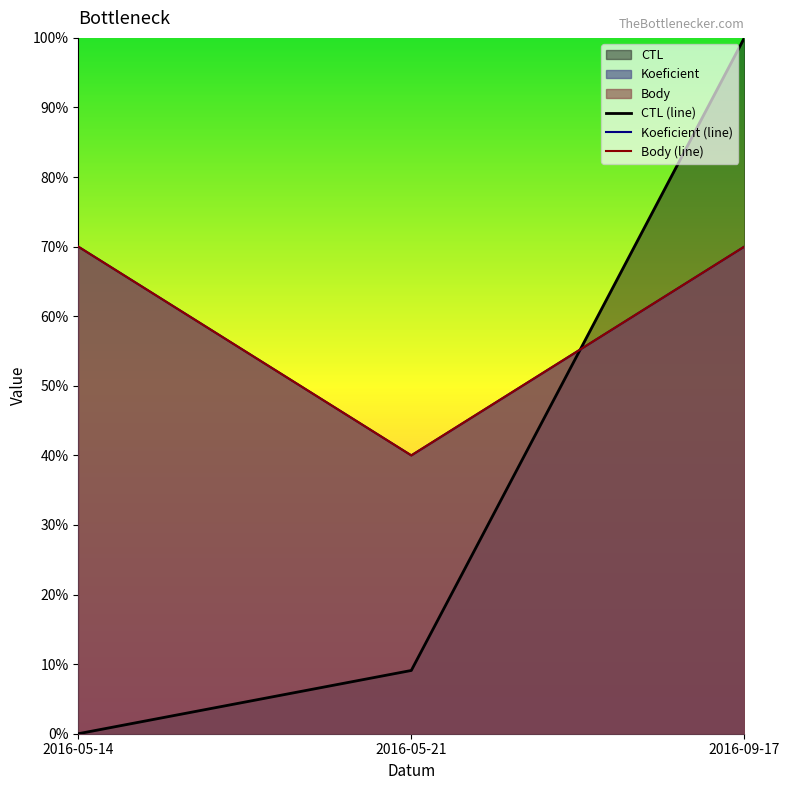

Is it true that Koeficient equals 0.4 at 2016-05-21?

True